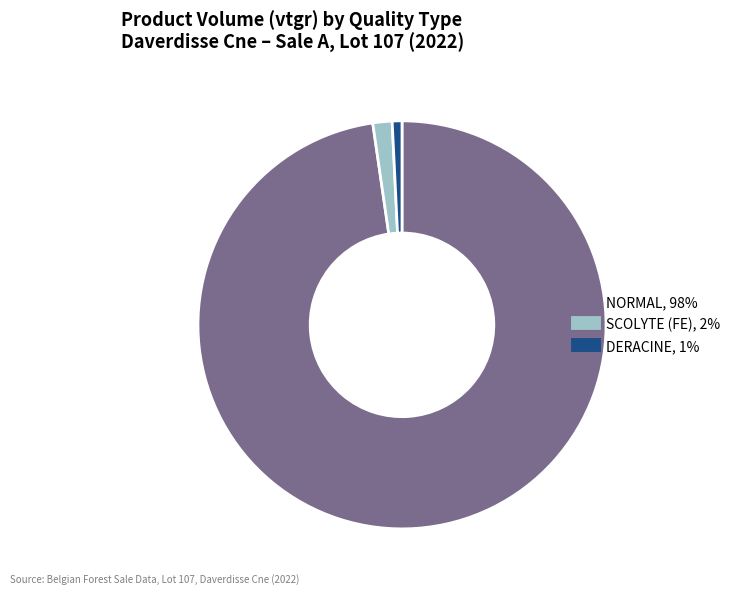

Is there any slice that represents more than half of the pie?

Yes